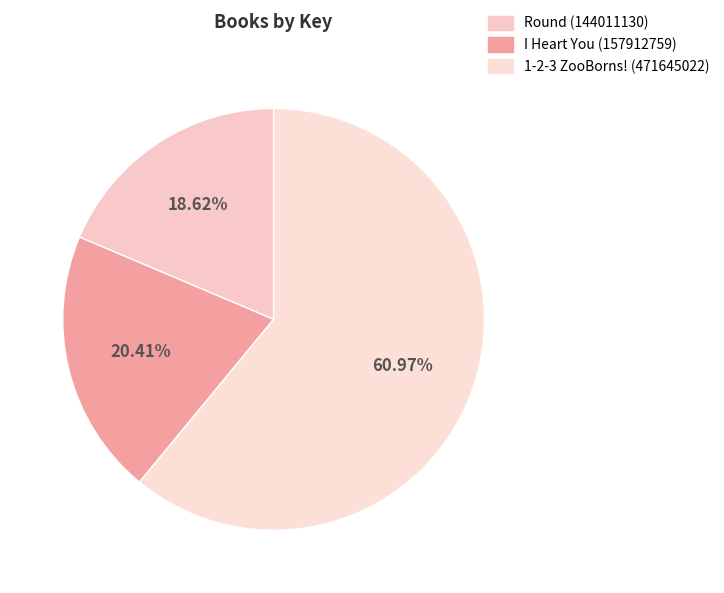

Rank the categories by value from lowest to highest.

Round (144011130), I Heart You (157912759), 1-2-3 ZooBorns! (471645022)